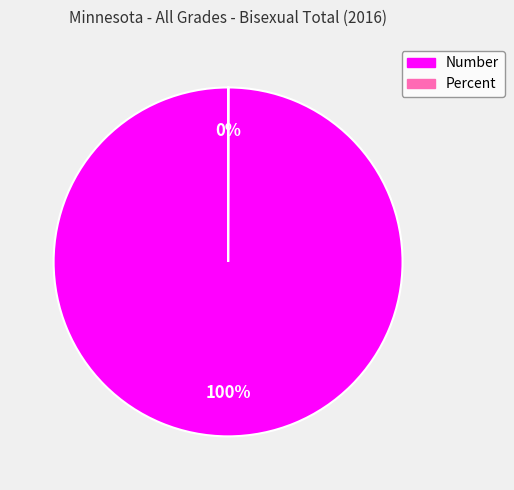

What percentage is the Number slice, to the nearest percent?

100%